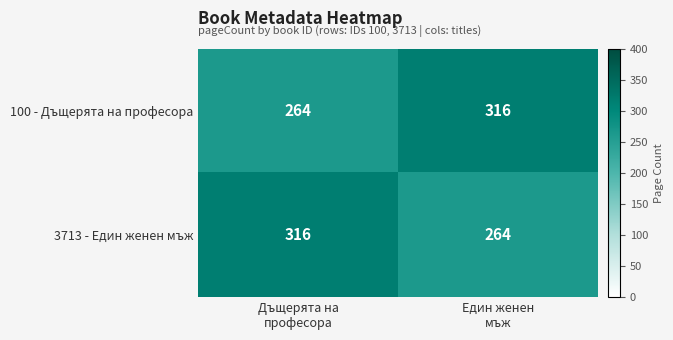

Count the number of data series in this chart.

2